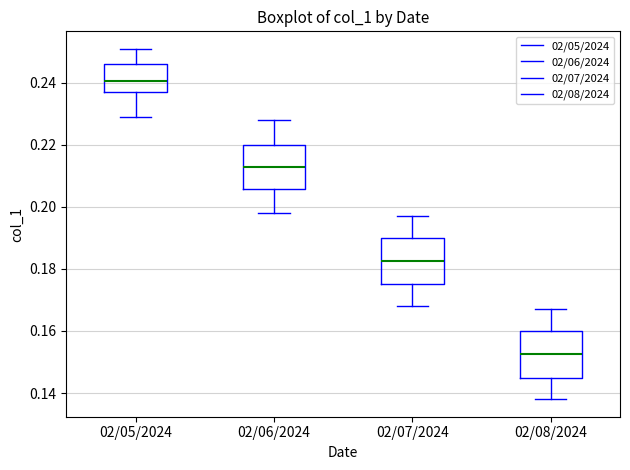

Reading left to right, transcribe this box plot: for each box, give where its median line is, the range the box spans, and where its two whiskers end, as read against the y-axis. The values are not printed on the chart, so give them approximately, as read against the axis.

02/05/2024: median 0.240, box 0.238 to 0.246, whiskers 0.230 to 0.252
02/06/2024: median 0.214, box 0.206 to 0.220, whiskers 0.198 to 0.228
02/07/2024: median 0.182, box 0.176 to 0.190, whiskers 0.168 to 0.198
02/08/2024: median 0.152, box 0.146 to 0.160, whiskers 0.138 to 0.168